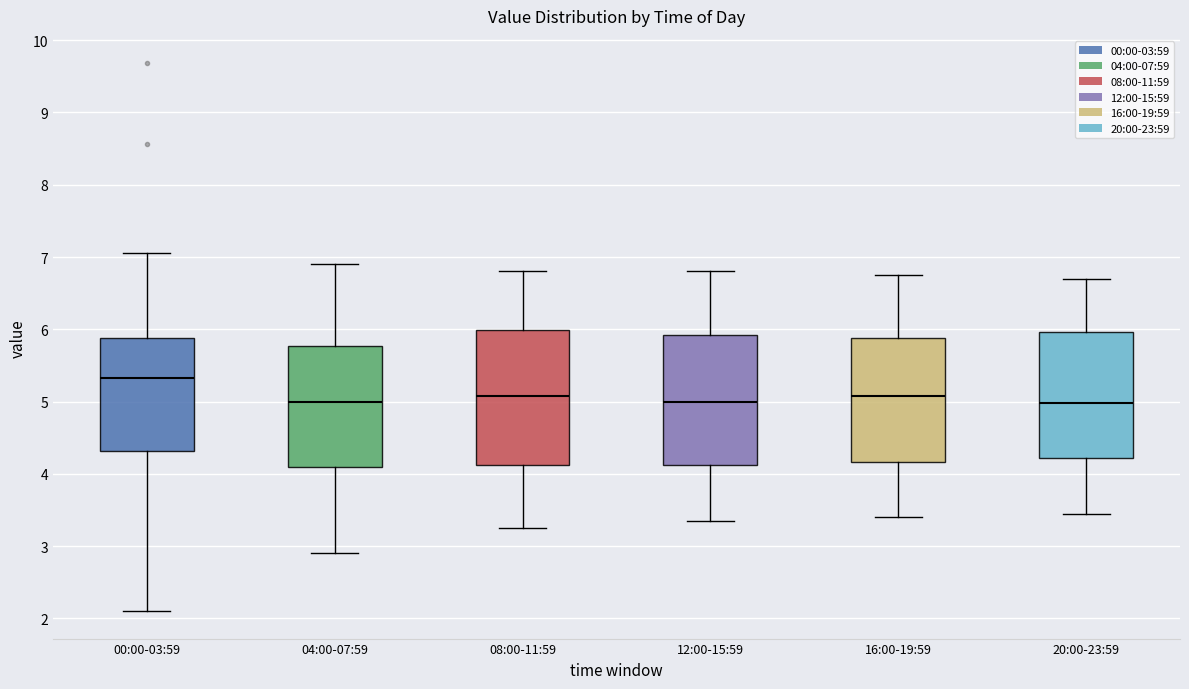

Reading left to right, read every box against the y-axis: the position of its median line, the range the box covers, and the ends of its whiskers. The values are not printed on the chart, so give them approximately, as read against the axis.

00:00-03:59: median 5.3, box 4.3 to 5.9, whiskers 2.1 to 7.1
04:00-07:59: median 5.0, box 4.1 to 5.8, whiskers 2.9 to 6.9
08:00-11:59: median 5.1, box 4.1 to 6.0, whiskers 3.3 to 6.8
12:00-15:59: median 5.0, box 4.1 to 5.9, whiskers 3.4 to 6.8
16:00-19:59: median 5.1, box 4.2 to 5.9, whiskers 3.4 to 6.8
20:00-23:59: median 5.0, box 4.2 to 6.0, whiskers 3.5 to 6.7